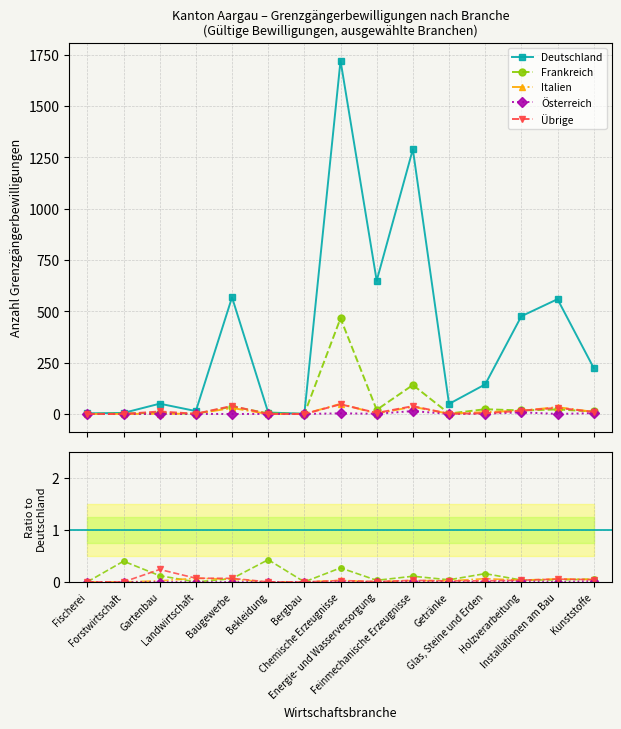

What are all the series names shown in the legend?

Deutschland, Frankreich, Italien, Österreich, Übrige